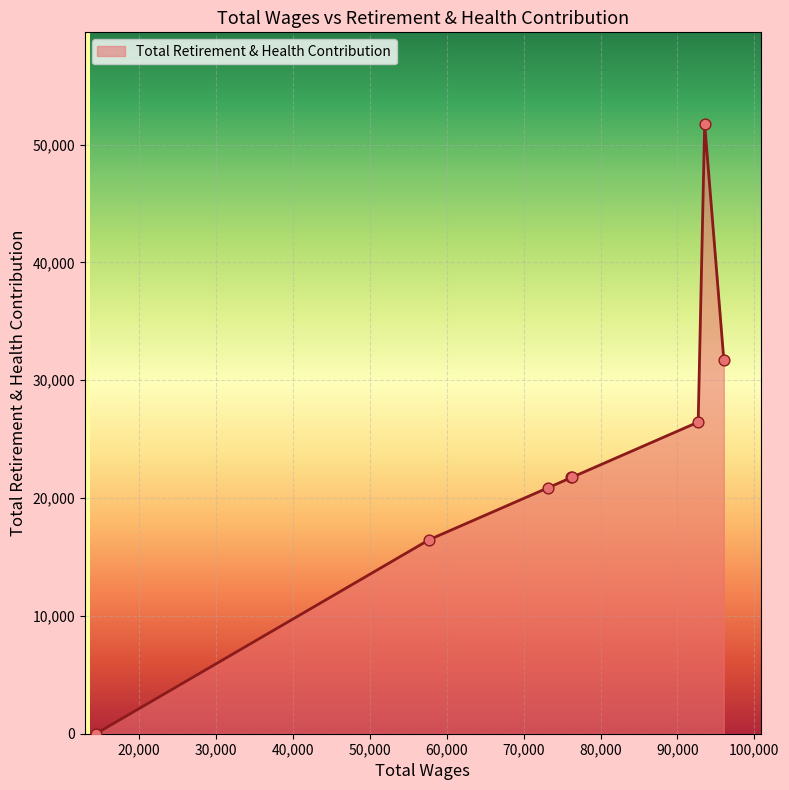

What is the average value?

23851